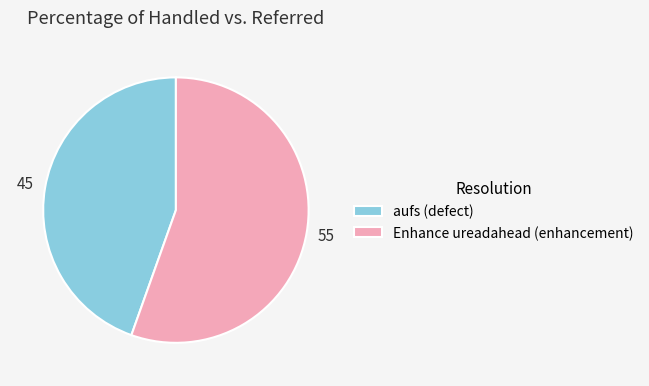

Which slice is the smallest?

aufs (defect)